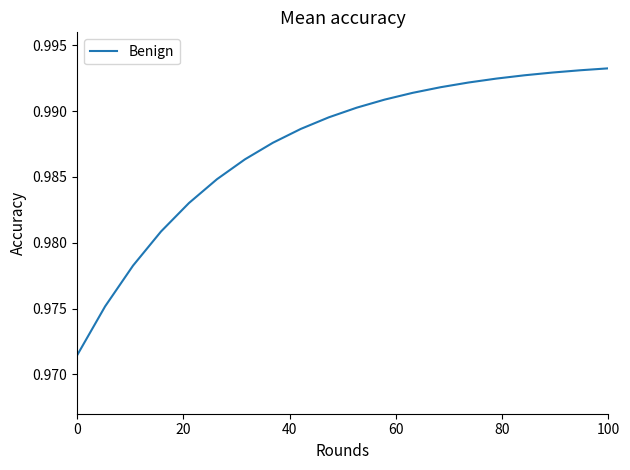

How many lines are shown in the chart?

1